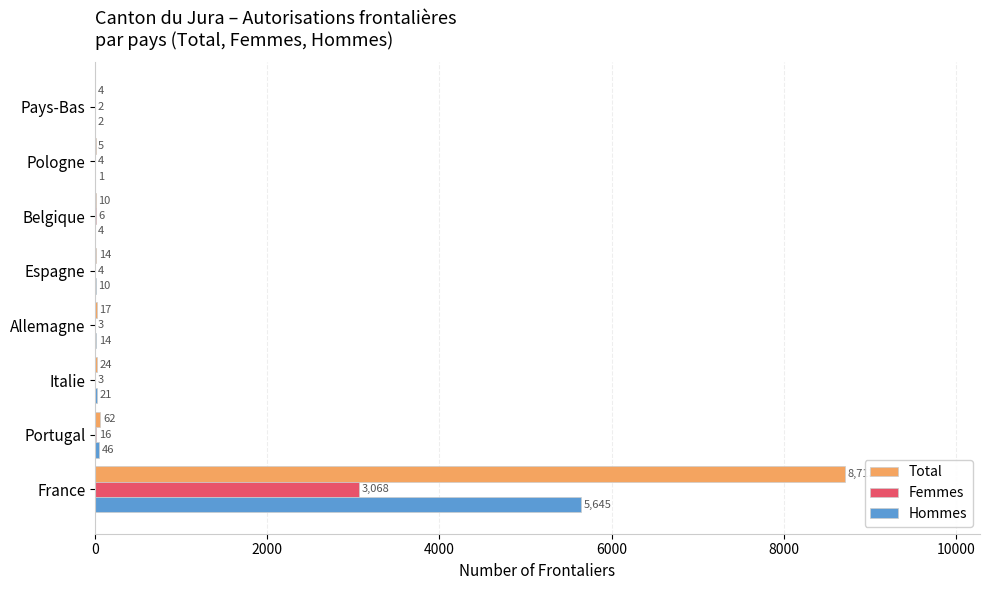

At which category is the sum across all series the highest?

France